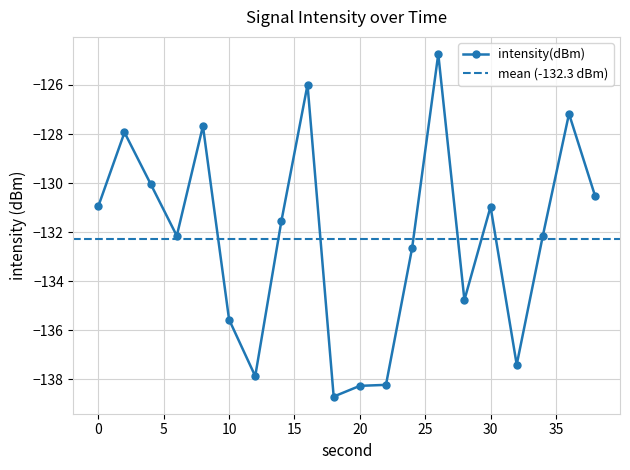

How many data points does each series have?

20